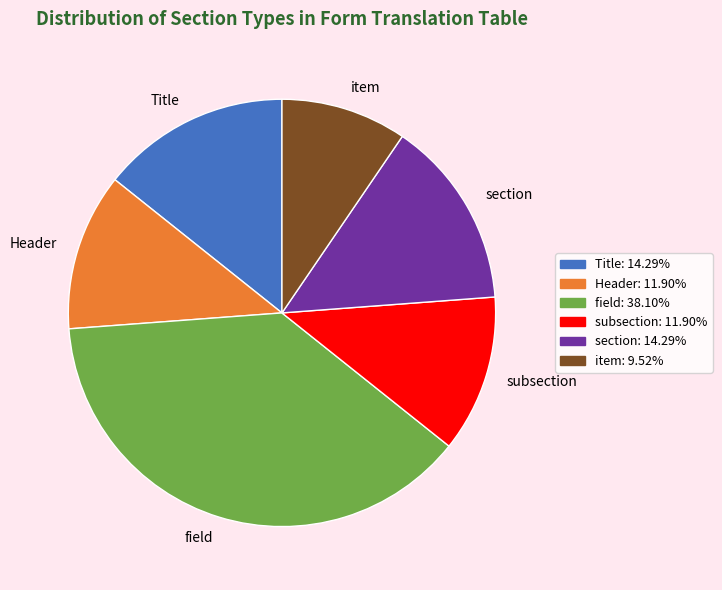

Approximately how many times larger is the value at item compared to Title?

0.7